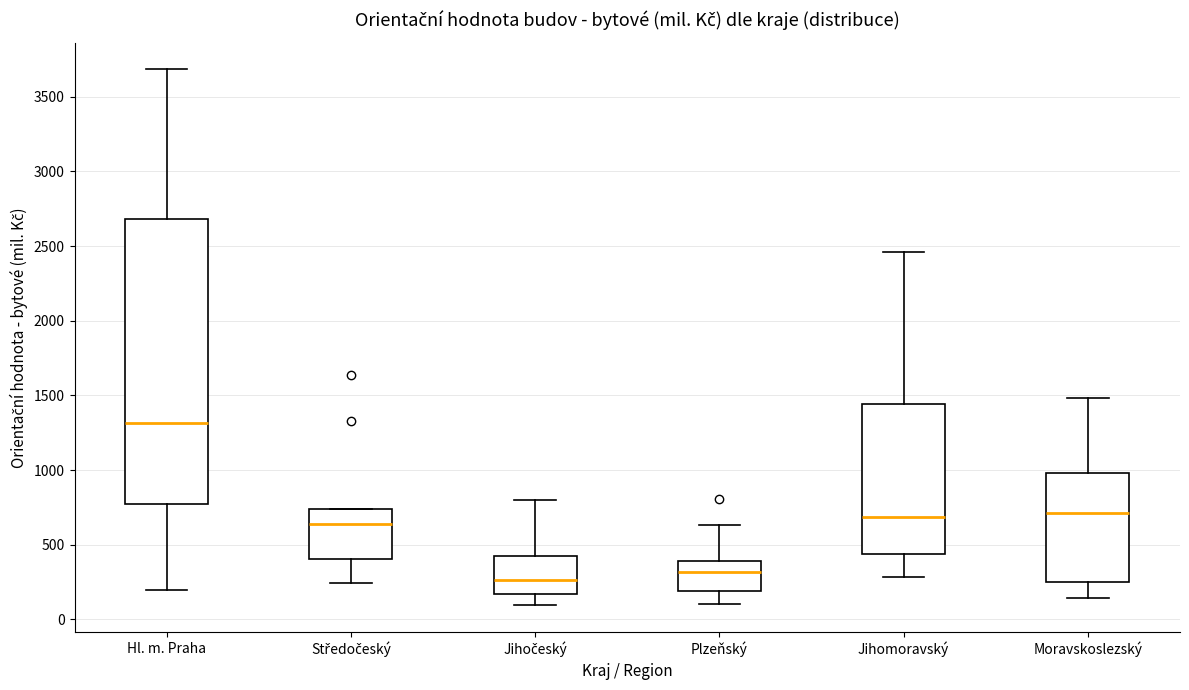

Which box is the tallest, from its lower edge to its upper edge?

Hl. m. Praha